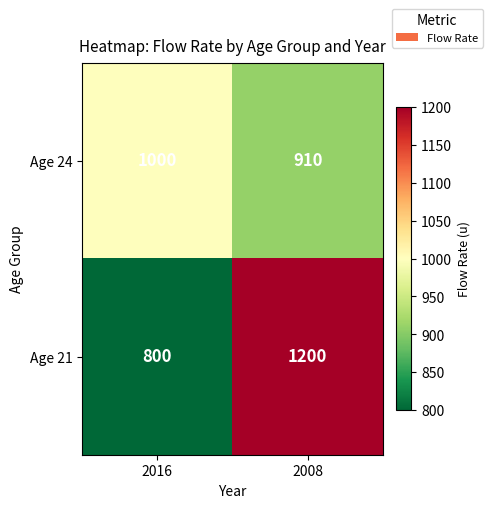

Reading left to right, transcribe all the data shown in this chart.

Age 24: 2016=1000	2008=910
Age 21: 2016=800	2008=1200